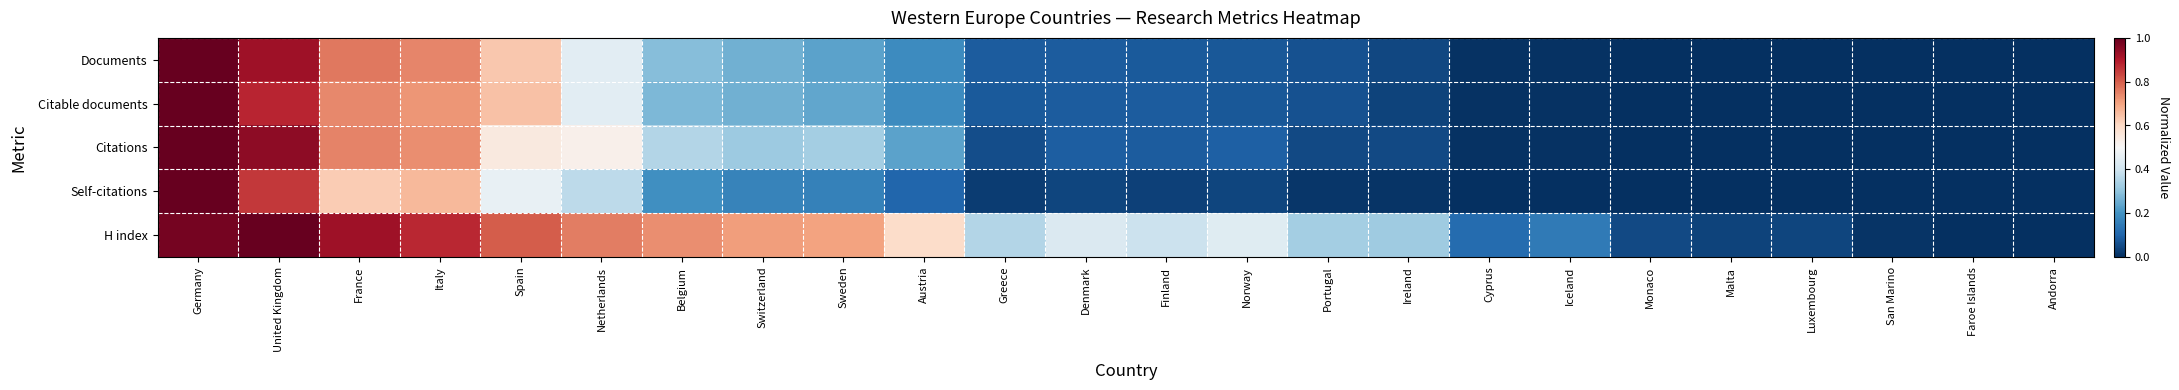

Reading right to left, transcribe all the data shown in this chart.

Documents: Andorra=0.0	Faroe Islands=0.0	San Marino=0.0	Luxembourg=0.0	Malta=0.0	Monaco=0.0	Iceland=0.0	Cyprus=0.0	Ireland=0.0	Portugal=0.1	Norway=0.1	Finland=0.1	Denmark=0.1	Greece=0.1	Austria=0.2	Sweden=0.2	Switzerland=0.3	Belgium=0.3	Netherlands=0.4	Spain=0.6	Italy=0.7	France=0.8	United Kingdom=0.9	Germany=1.0
Citable documents: Andorra=0.0	Faroe Islands=0.0	San Marino=0.0	Luxembourg=0.0	Malta=0.0	Monaco=0.0	Iceland=0.0	Cyprus=0.0	Ireland=0.0	Portugal=0.1	Norway=0.1	Finland=0.1	Denmark=0.1	Greece=0.1	Austria=0.2	Sweden=0.2	Switzerland=0.3	Belgium=0.3	Netherlands=0.4	Spain=0.6	Italy=0.7	France=0.7	United Kingdom=0.9	Germany=1.0
Citations: Andorra=0.0	Faroe Islands=0.0	San Marino=0.0	Luxembourg=0.0	Malta=0.0	Monaco=0.0	Iceland=0.0	Cyprus=0.0	Ireland=0.0	Portugal=0.0	Norway=0.1	Finland=0.1	Denmark=0.1	Greece=0.1	Austria=0.2	Sweden=0.3	Switzerland=0.3	Belgium=0.4	Netherlands=0.5	Spain=0.5	Italy=0.7	France=0.7	United Kingdom=0.9	Germany=1.0
Self-citations: Andorra=0.0	Faroe Islands=0.0	San Marino=0.0	Luxembourg=0.0	Malta=0.0	Monaco=0.0	Iceland=0.0	Cyprus=0.0	Ireland=0.0	Portugal=0.0	Norway=0.0	Finland=0.0	Denmark=0.0	Greece=0.0	Austria=0.1	Sweden=0.2	Switzerland=0.2	Belgium=0.2	Netherlands=0.4	Spain=0.5	Italy=0.7	France=0.6	United Kingdom=0.9	Germany=1.0
H index: Andorra=0.0	Faroe Islands=0.0	San Marino=0.0	Luxembourg=0.0	Malta=0.0	Monaco=0.1	Iceland=0.1	Cyprus=0.1	Ireland=0.3	Portugal=0.3	Norway=0.4	Finland=0.4	Denmark=0.4	Greece=0.4	Austria=0.6	Sweden=0.7	Switzerland=0.7	Belgium=0.7	Netherlands=0.8	Spain=0.8	Italy=0.9	France=0.9	United Kingdom=1.0	Germany=1.0